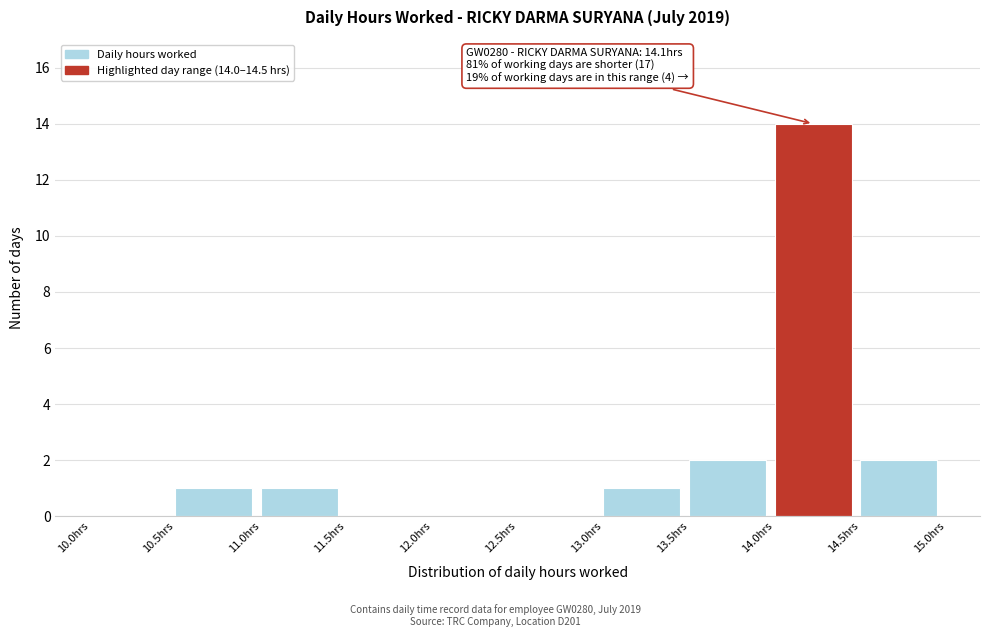

Over which range of the x-axis is the bar tallest?

14.0 to 14.5